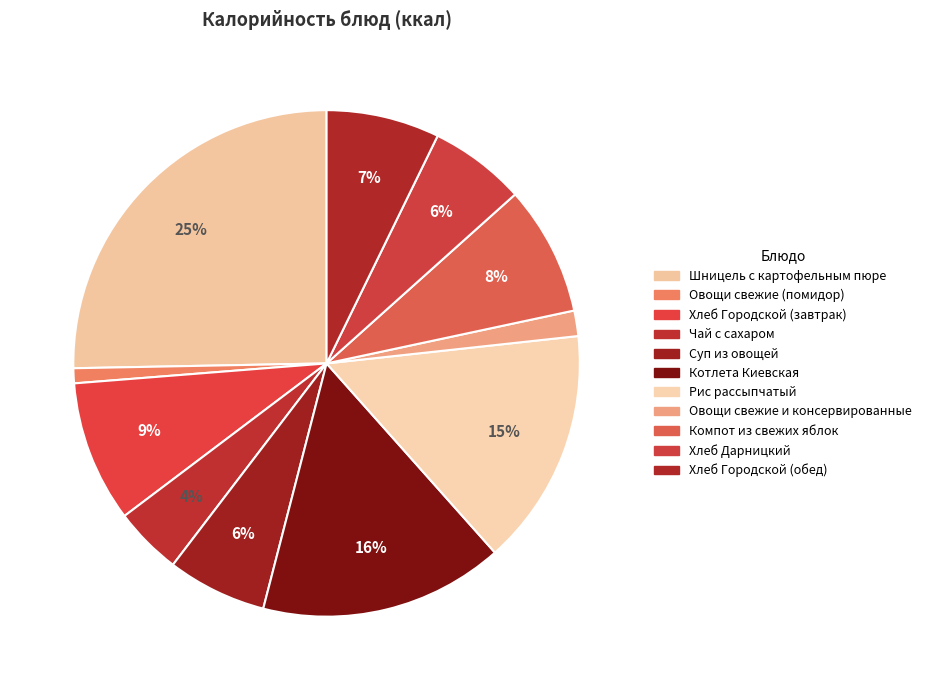

How many segments does this pie chart have?

11